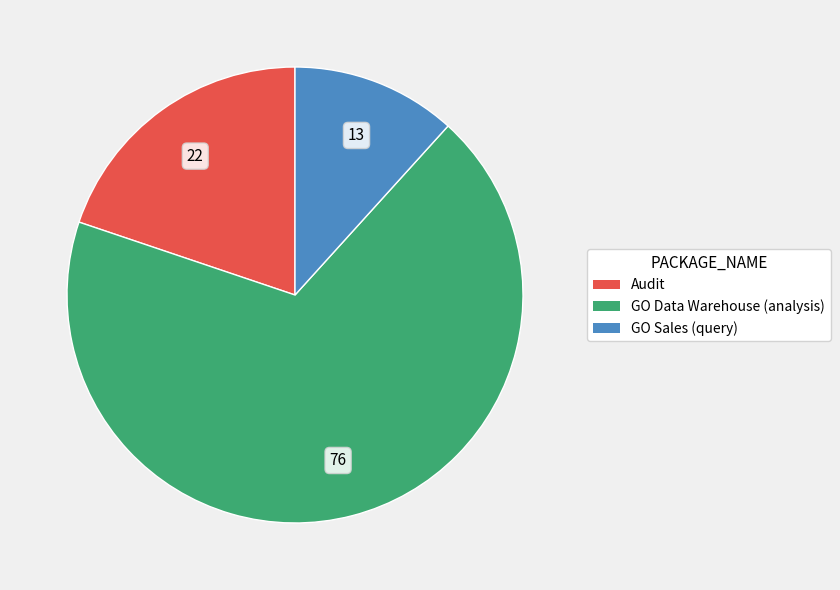

What is the smallest slice in the pie chart?

GO Sales (query)